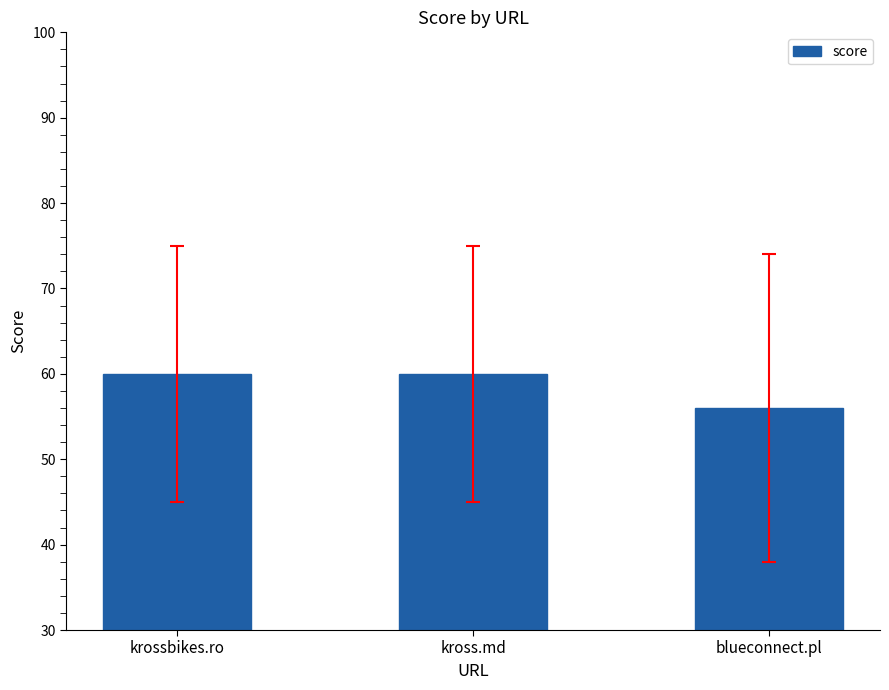

What is the average value?

59